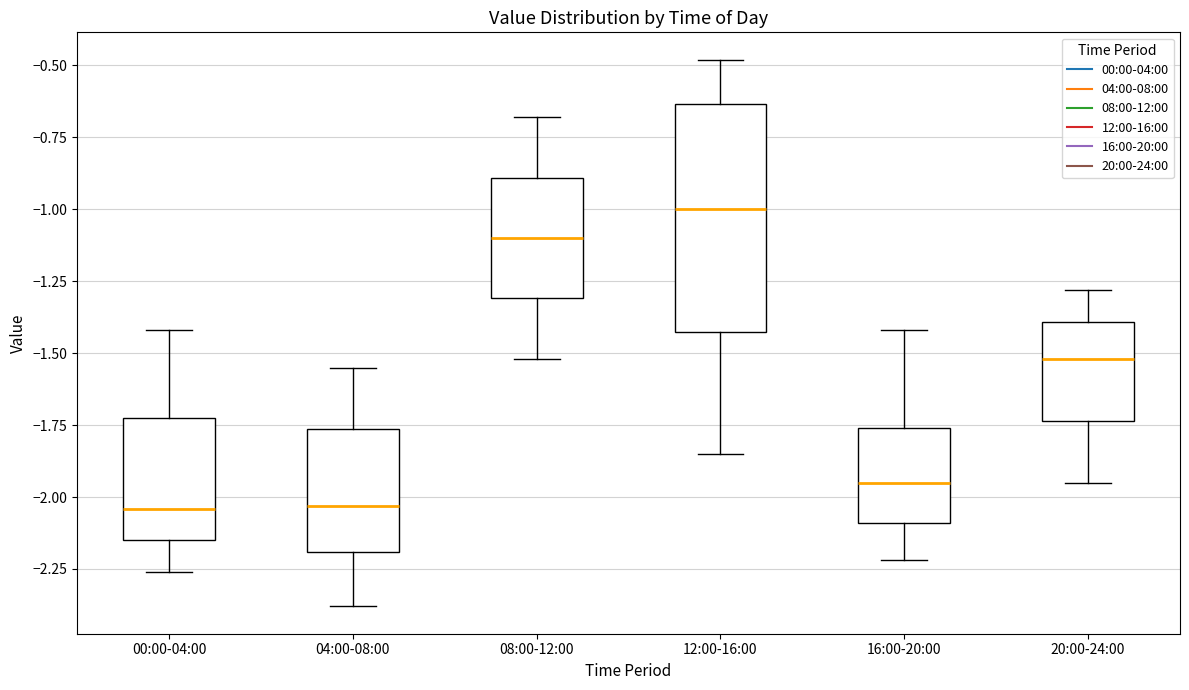

Where is the upper edge of the box for 20:00-24:00 on the y-axis? The values are not printed on the chart, so give them approximately, as read against the axis.

-1.40